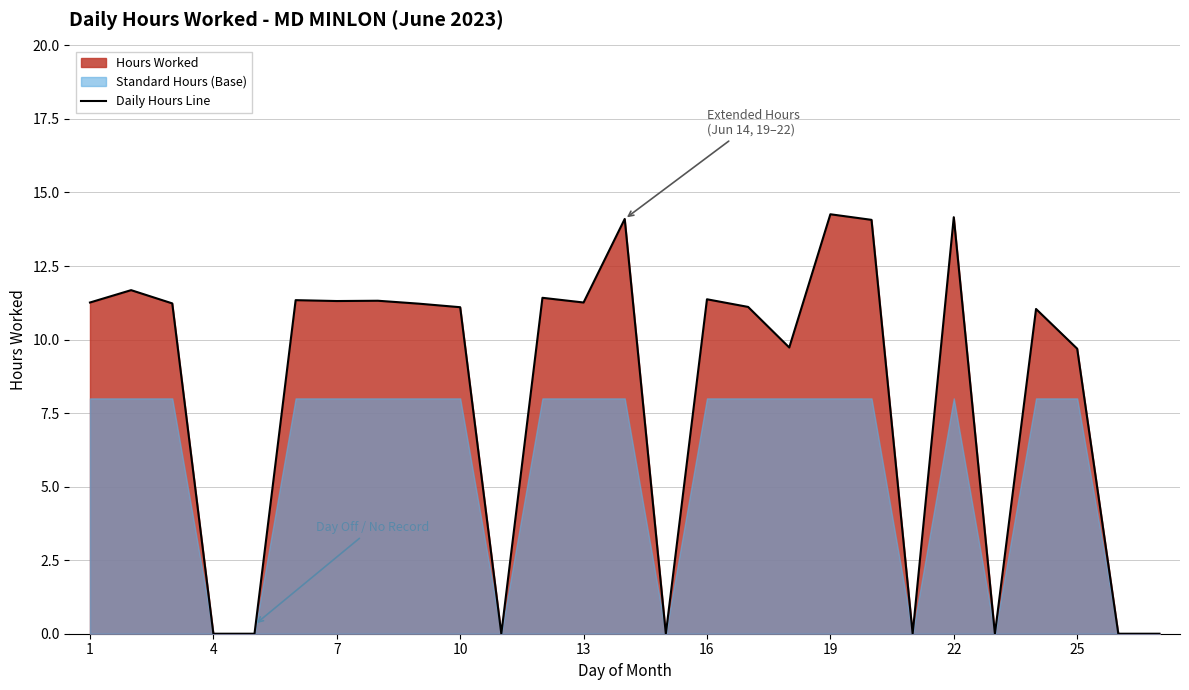

The value at 16 is 5.9. True or false?

False